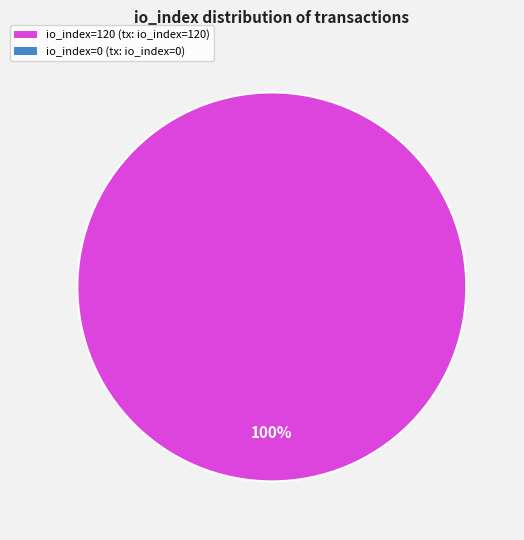

Is there a majority slice in this chart?

Yes